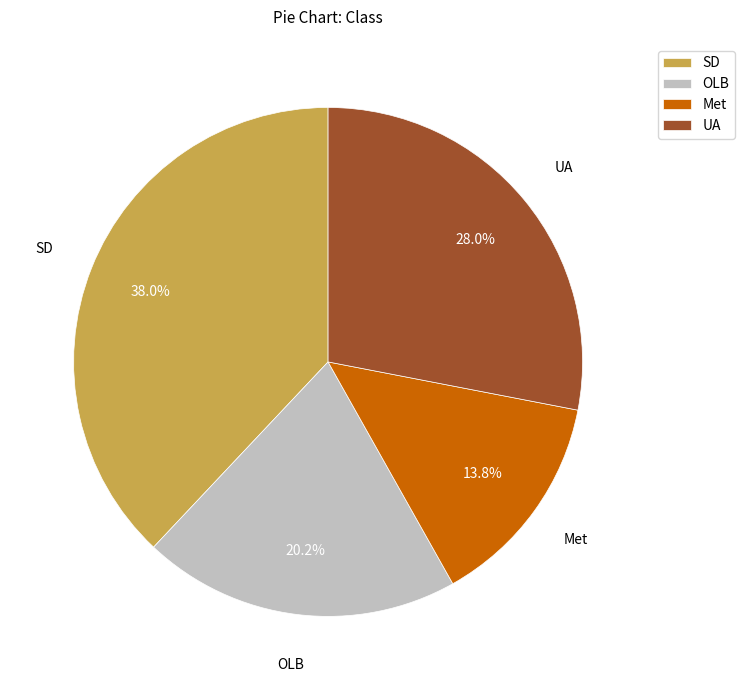

Rank the categories by value from lowest to highest.

Met, OLB, UA, SD